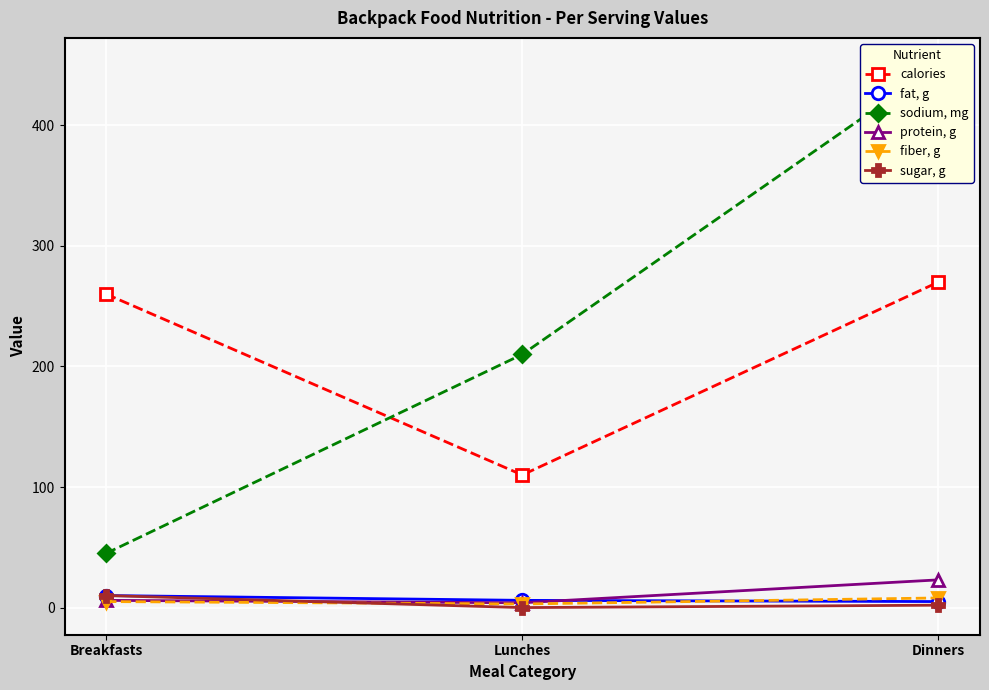

What is the approximate value of fiber, g at Breakfasts?

5